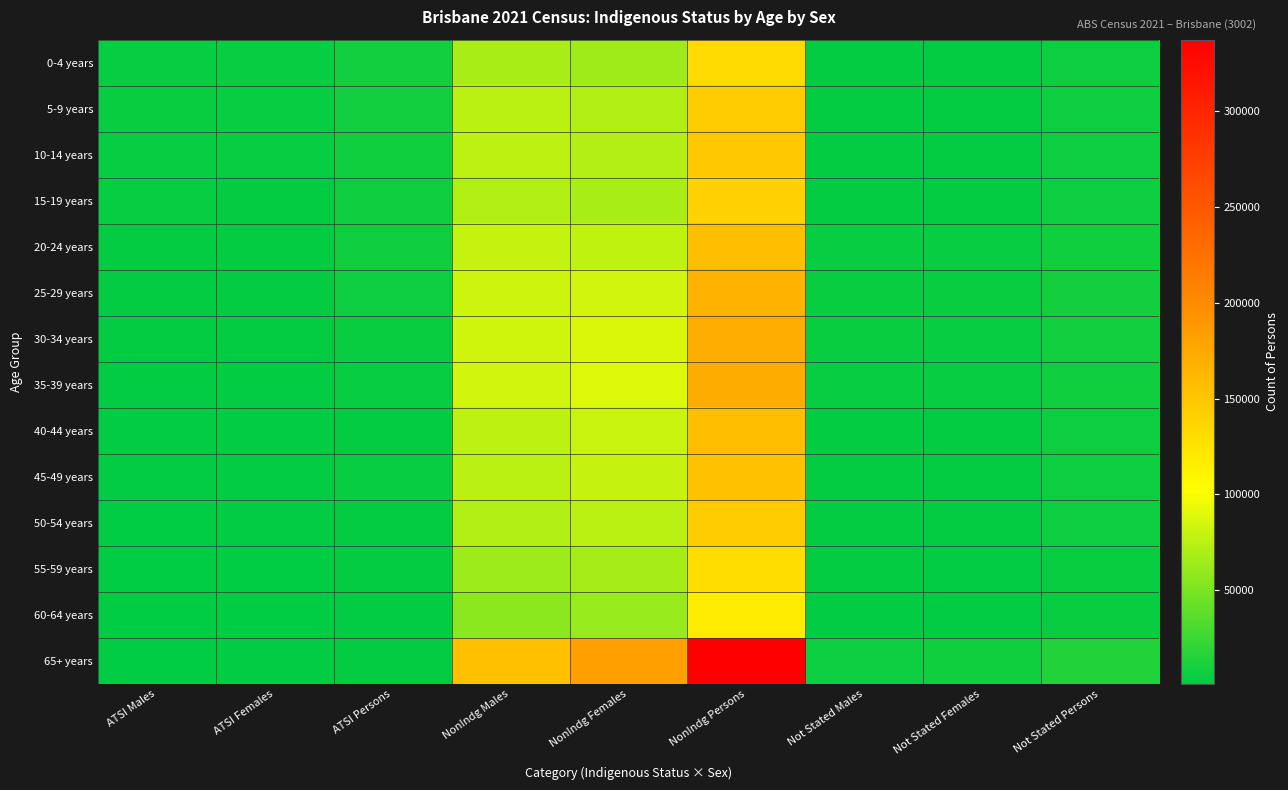

Reading left to right, extract all data points from this chart.

0-4 years: ATSI Males=4200	ATSI Females=4046	ATSI Persons=8249	NonIndg Males=68420	NonIndg Females=64488	NonIndg Persons=132910	Not Stated Males=2890	Not Stated Females=2724	Not Stated Persons=5616
5-9 years: ATSI Males=4255	ATSI Females=3975	ATSI Persons=8234	NonIndg Males=75099	NonIndg Females=71247	NonIndg Persons=146346	Not Stated Males=3420	Not Stated Females=3188	Not Stated Persons=6612
10-14 years: ATSI Males=4105	ATSI Females=4005	ATSI Persons=8111	NonIndg Males=76313	NonIndg Females=72084	NonIndg Persons=148403	Not Stated Males=3269	Not Stated Females=3113	Not Stated Persons=6382
15-19 years: ATSI Males=3748	ATSI Females=3584	ATSI Persons=7331	NonIndg Males=71411	NonIndg Females=68194	NonIndg Persons=139605	Not Stated Males=2922	Not Stated Females=2806	Not Stated Persons=5722
20-24 years: ATSI Males=3409	ATSI Females=3579	ATSI Persons=6991	NonIndg Males=78542	NonIndg Females=77779	NonIndg Persons=156319	Not Stated Males=4042	Not Stated Females=3781	Not Stated Persons=7822
25-29 years: ATSI Males=3015	ATSI Females=3191	ATSI Persons=6209	NonIndg Males=81977	NonIndg Females=83810	NonIndg Persons=165785	Not Stated Males=4612	Not Stated Females=4525	Not Stated Persons=9133
30-34 years: ATSI Males=2452	ATSI Females=2577	ATSI Persons=5028	NonIndg Males=83151	NonIndg Females=88202	NonIndg Persons=171353	Not Stated Males=4458	Not Stated Females=4096	Not Stated Persons=8558
35-39 years: ATSI Males=1932	ATSI Females=2138	ATSI Persons=4069	NonIndg Males=84066	NonIndg Females=88811	NonIndg Persons=172880	Not Stated Males=4093	Not Stated Females=3913	Not Stated Persons=8006
40-44 years: ATSI Males=1678	ATSI Females=1834	ATSI Persons=3518	NonIndg Males=76415	NonIndg Females=80023	NonIndg Persons=156435	Not Stated Males=3479	Not Stated Females=3025	Not Stated Persons=6507
45-49 years: ATSI Males=1715	ATSI Females=1893	ATSI Persons=3611	NonIndg Males=74865	NonIndg Females=79151	NonIndg Persons=154014	Not Stated Males=3412	Not Stated Females=2847	Not Stated Persons=6257
50-54 years: ATSI Males=1494	ATSI Females=1787	ATSI Persons=3280	NonIndg Males=70615	NonIndg Females=74899	NonIndg Persons=145513	Not Stated Males=3126	Not Stated Females=2549	Not Stated Persons=5680
55-59 years: ATSI Males=1209	ATSI Females=1427	ATSI Persons=2638	NonIndg Males=63298	NonIndg Females=67023	NonIndg Persons=130321	Not Stated Males=2663	Not Stated Females=2244	Not Stated Persons=4904
60-64 years: ATSI Males=957	ATSI Females=1135	ATSI Persons=2091	NonIndg Males=56227	NonIndg Females=61208	NonIndg Persons=117429	Not Stated Males=2262	Not Stated Females=2007	Not Stated Persons=4266
65+ years: ATSI Males=1497	ATSI Females=1914	ATSI Persons=3413	NonIndg Males=154827	NonIndg Females=182468	NonIndg Persons=337297	Not Stated Males=6588	Not Stated Females=7862	Not Stated Persons=14444